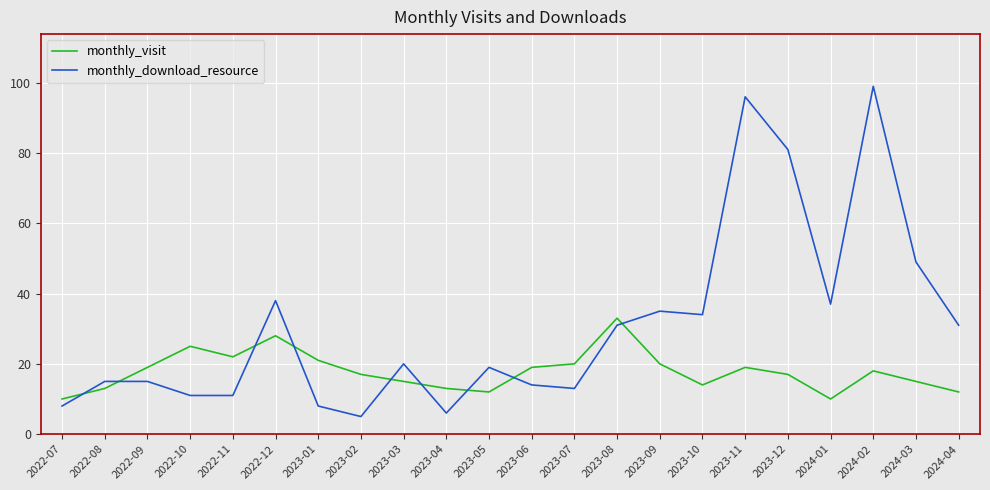

True or false: monthly_download_resource has a value of 57 at 2022-12.

False